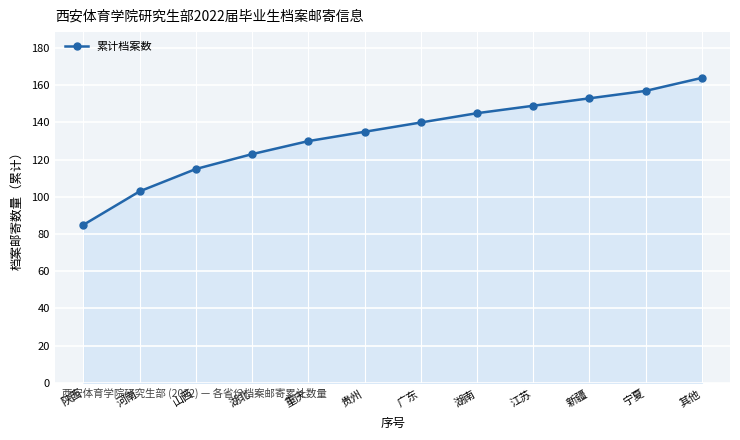

Does the chart display data point markers on the line(s)?

Yes